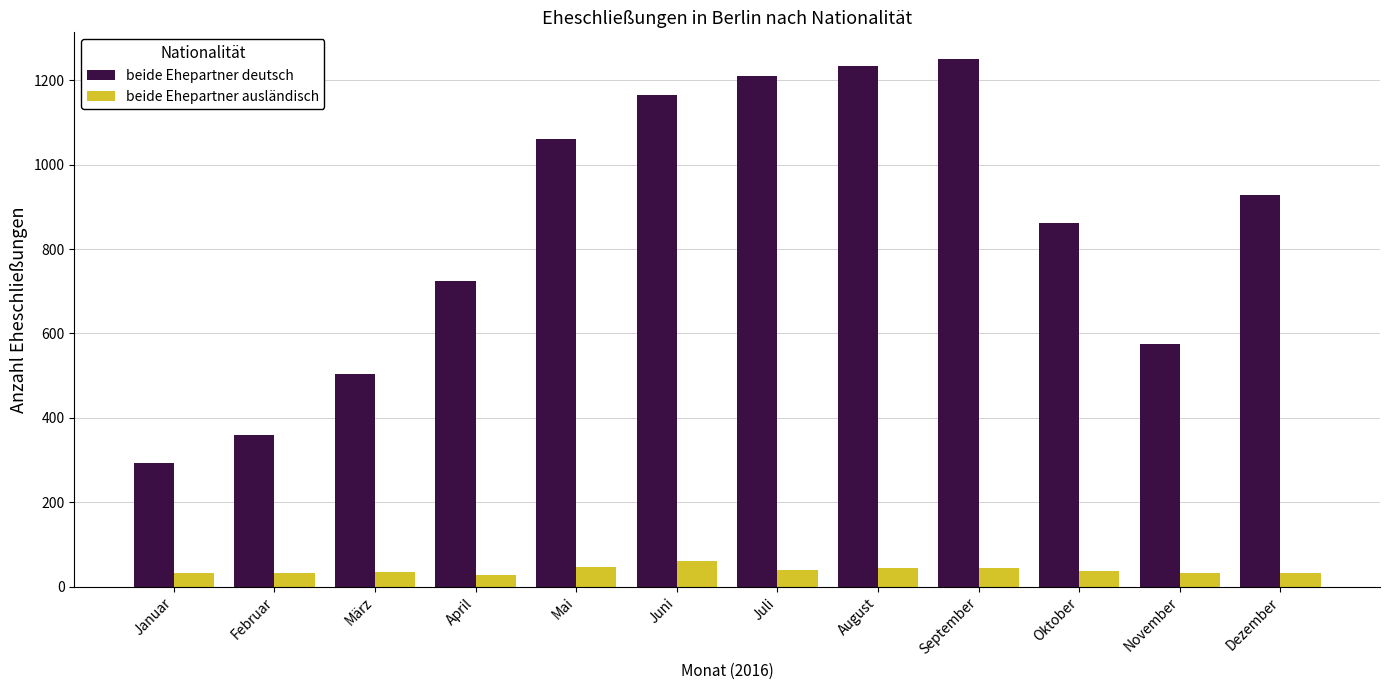

Between Februar and September, which series saw the biggest shift?

beide Ehepartner deutsch